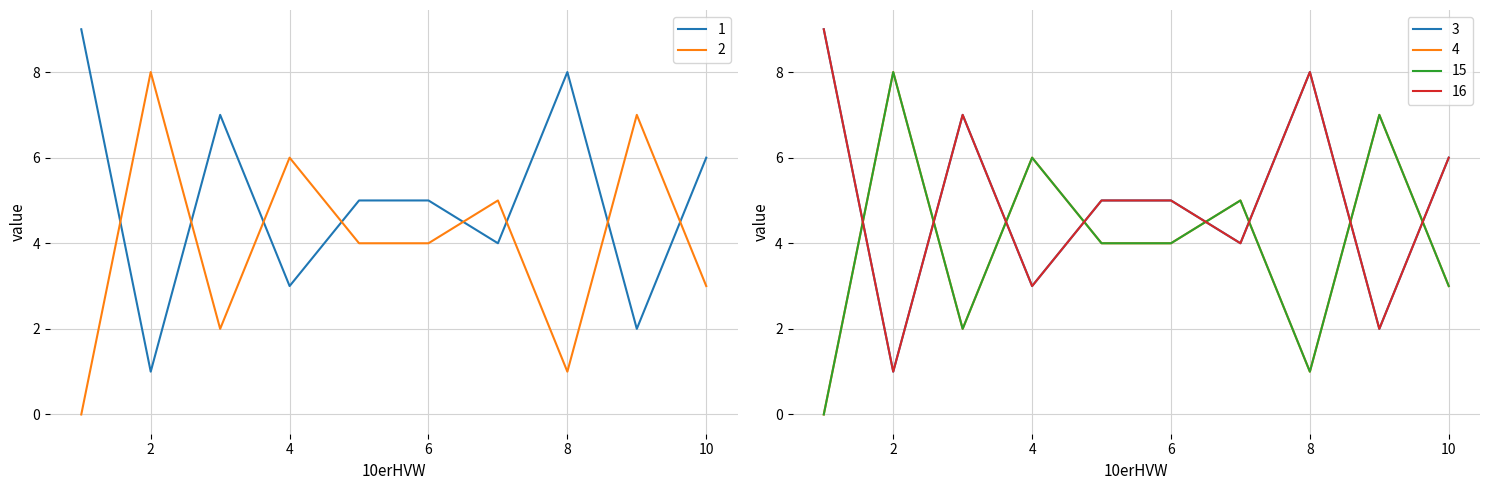

Between 2 and 3, which series saw the biggest shift?

1